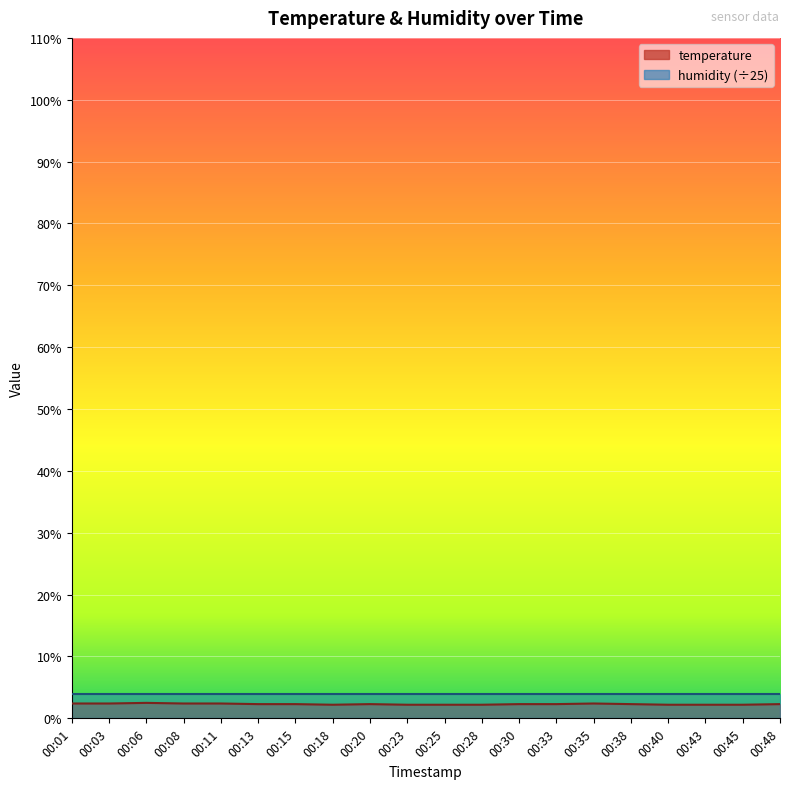

What is the difference between the values at 00:03 and 00:23?

0.2